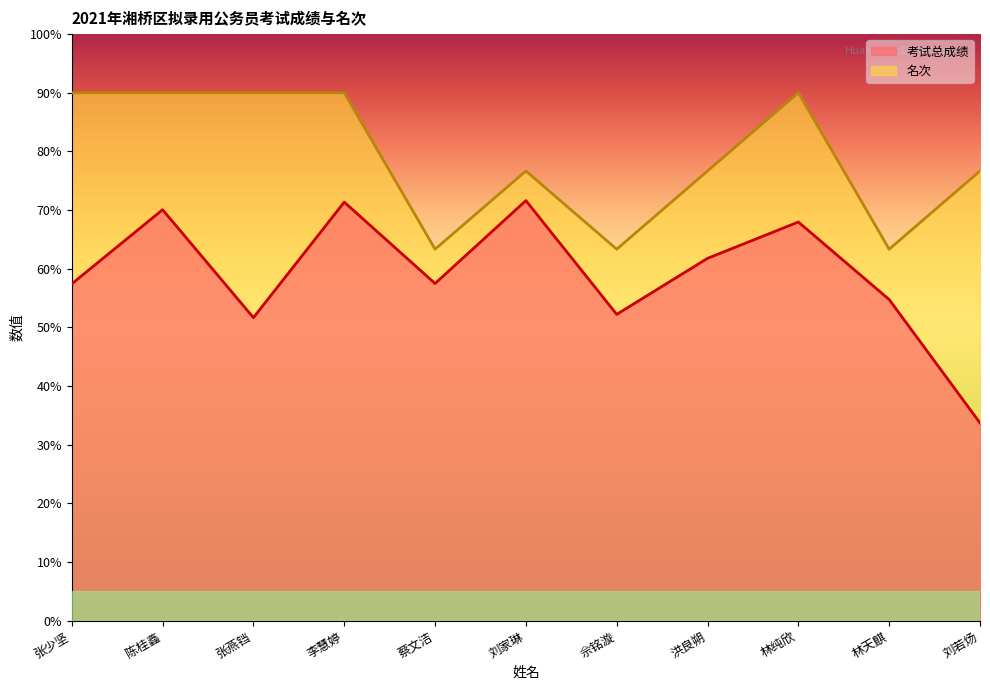

Rank the series by their average value, from highest to lowest.

名次, 考试总成绩